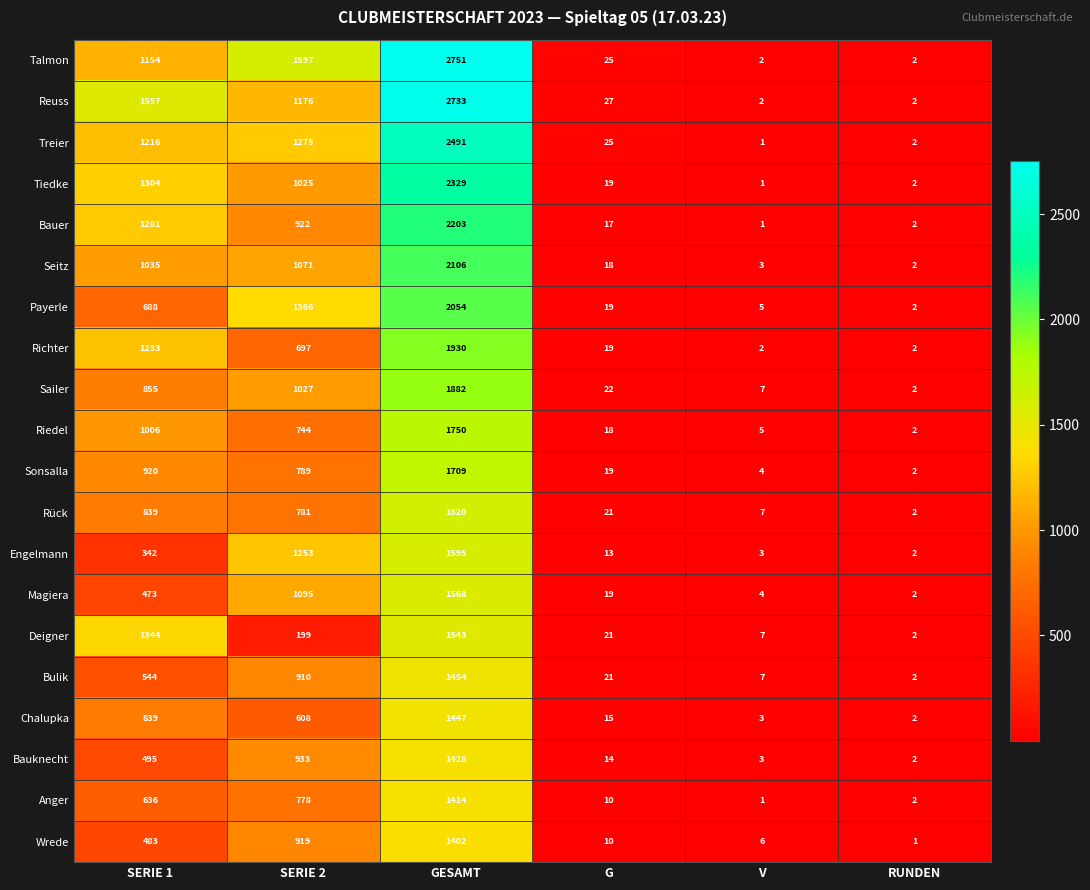

Where is Chalupka nearest to the value 724?

SERIE 1